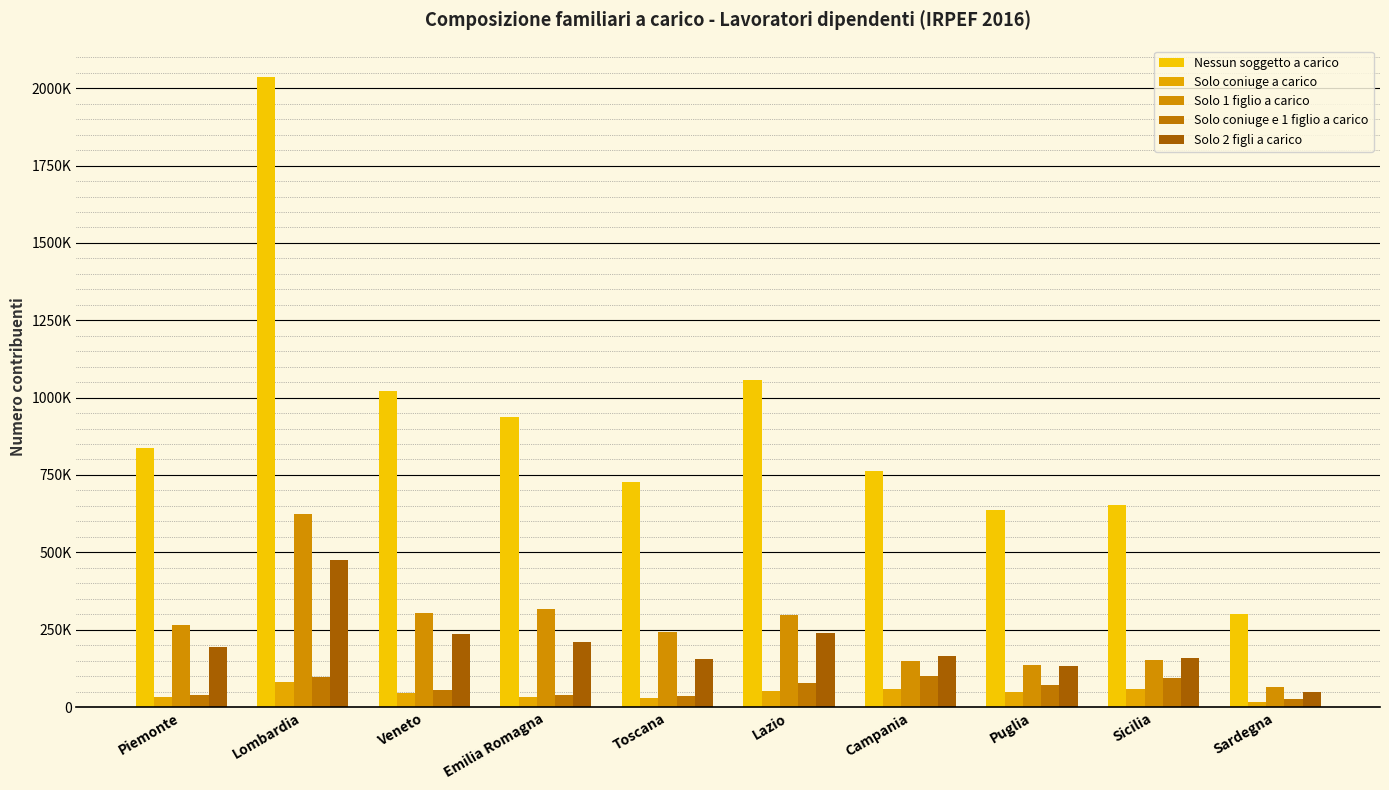

Reading left to right, list all the values displayed in this chart.

Nessun soggetto a carico: 836273	2036578	1021780	938830	727918	1057363	761895	637023	653578	300211
Solo coniuge a carico: 33010	80583	43712	31098	28206	52457	58460	47661	59145	16941
Solo 1 figlio a carico: 264796	623786	303537	318150	240996	298083	149967	135470	150435	66151
Solo coniuge e 1 figlio a carico: 39510	97580	53567	37957	36821	76627	101225	72466	95248	25635
Solo 2 figli a carico: 192463	475566	235139	210830	155884	238997	165188	133447	157598	49227